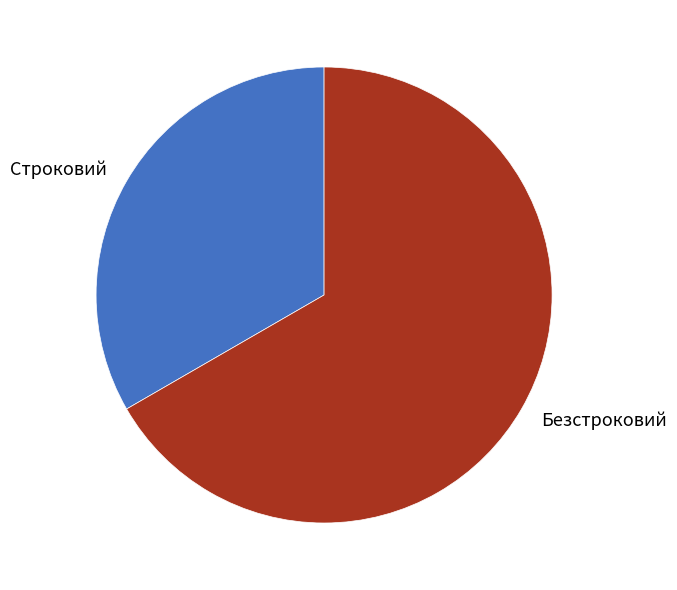

Which slice is the largest?

Безстроковий